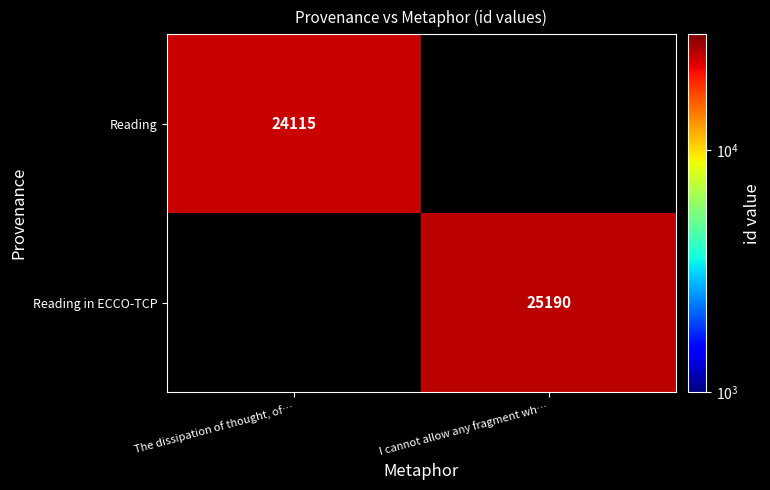

The Reading series shows 37179.2 at The dissipation of thought, of…. True or false?

False